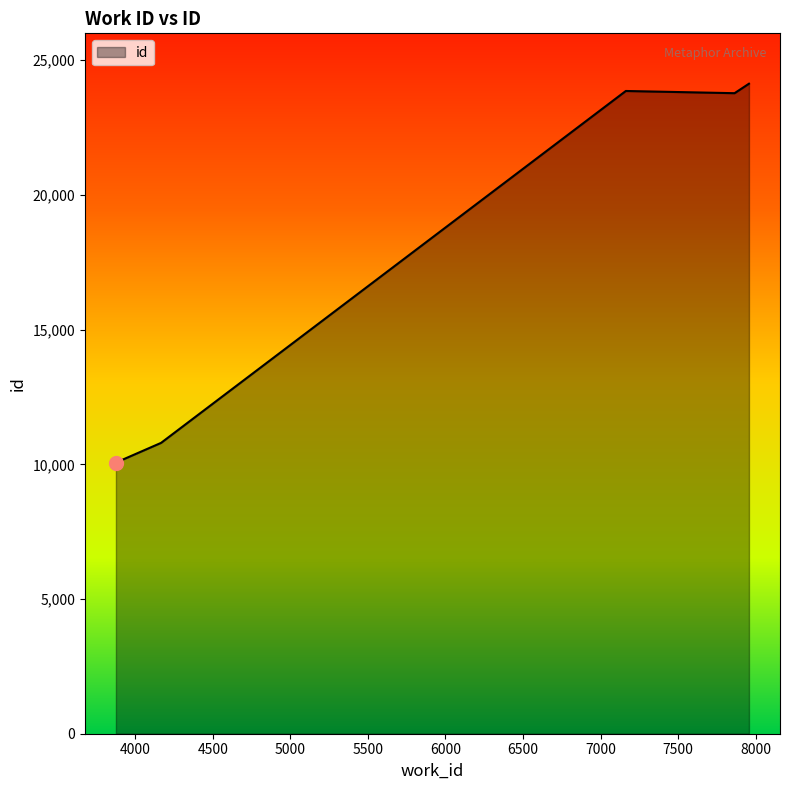

Does the chart have visible grid lines?

No